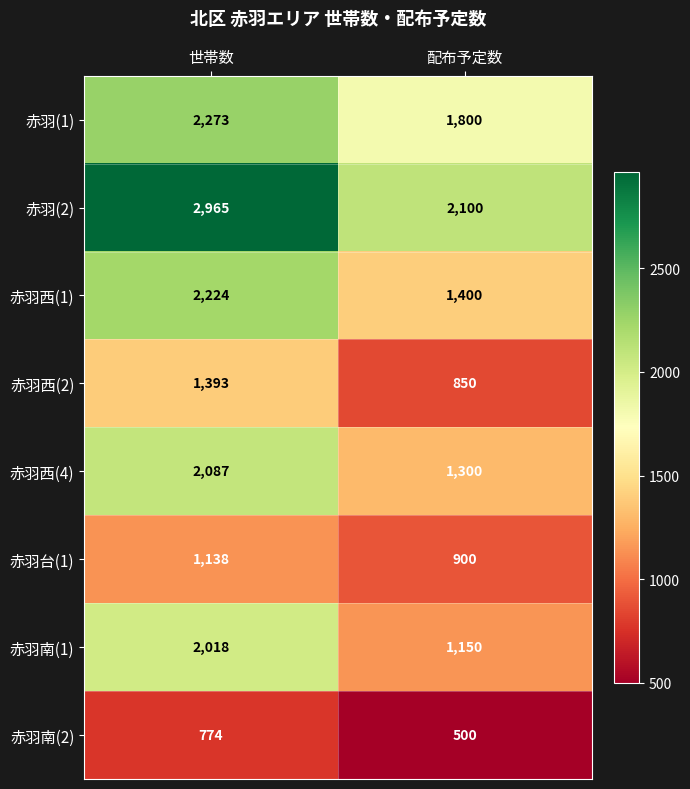

What is the spread (max minus min) of values at 世帯数?

2191